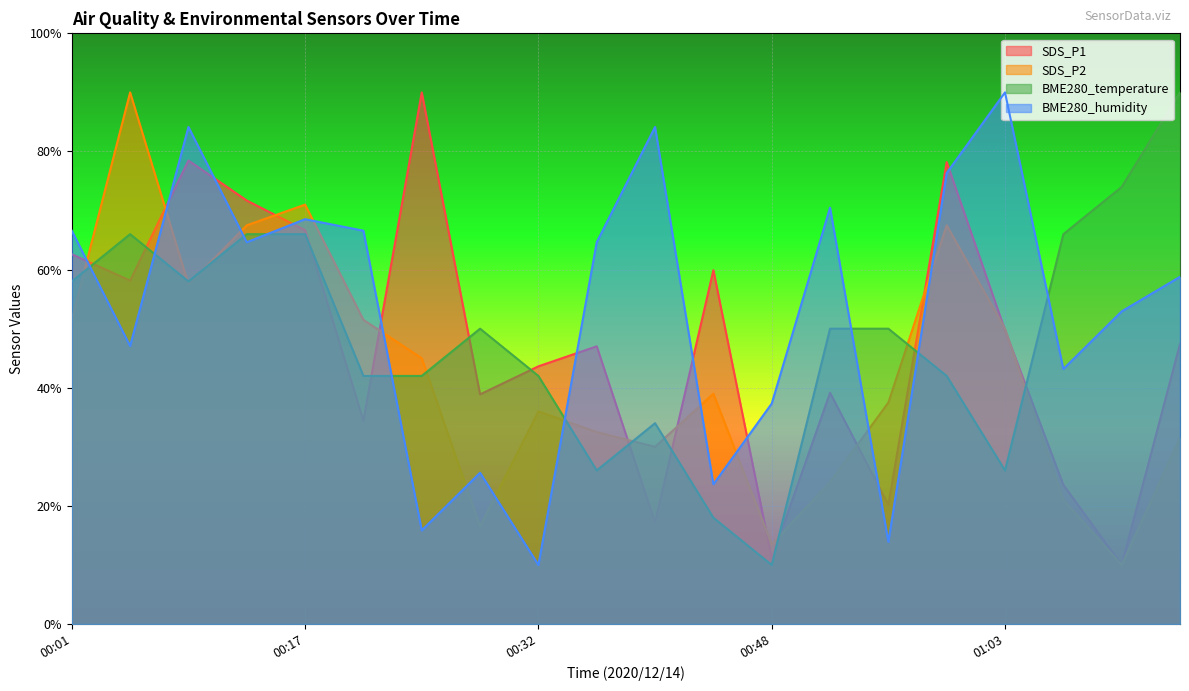

True or false: BME280_temperature and SDS_P1 intersect in this chart.

True